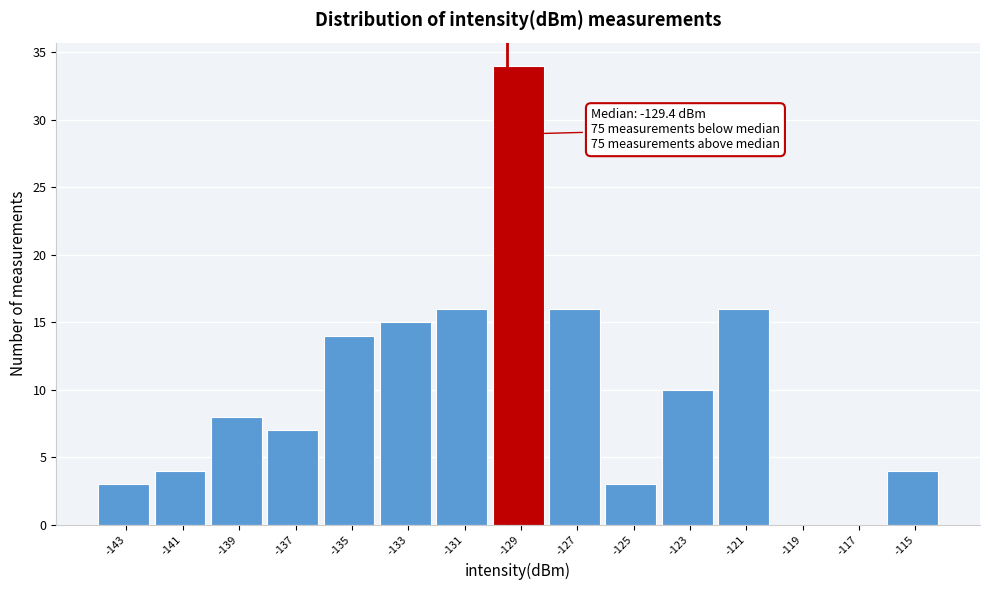

Which range on the x-axis has the tallest bar?

-130 to -128